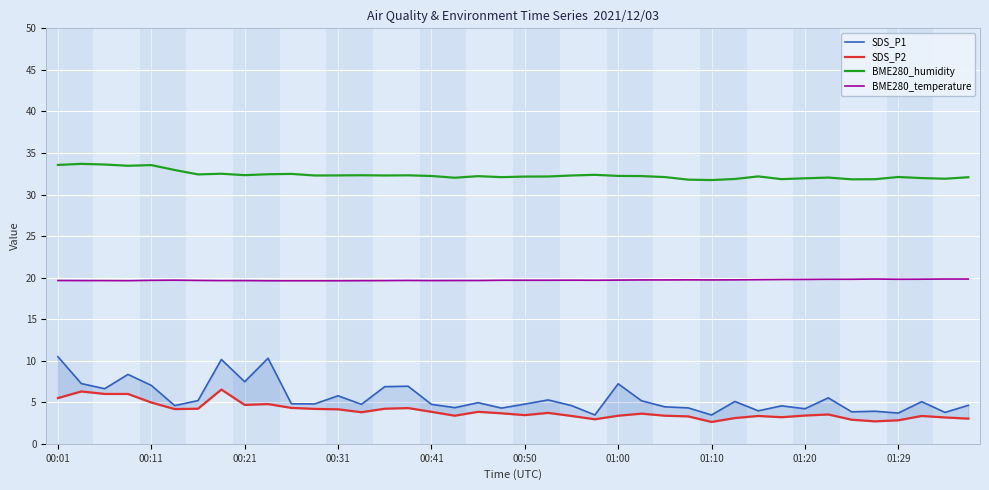

True or false: BME280_temperature and BME280_humidity intersect in this chart.

False